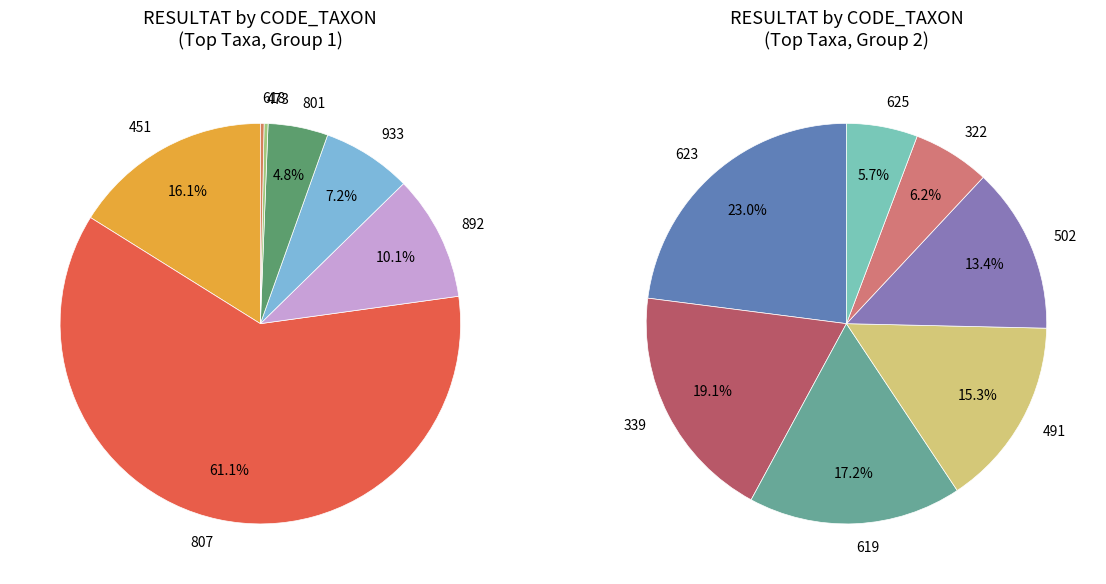

True or false: 933 accounts for 17% of the total.

False